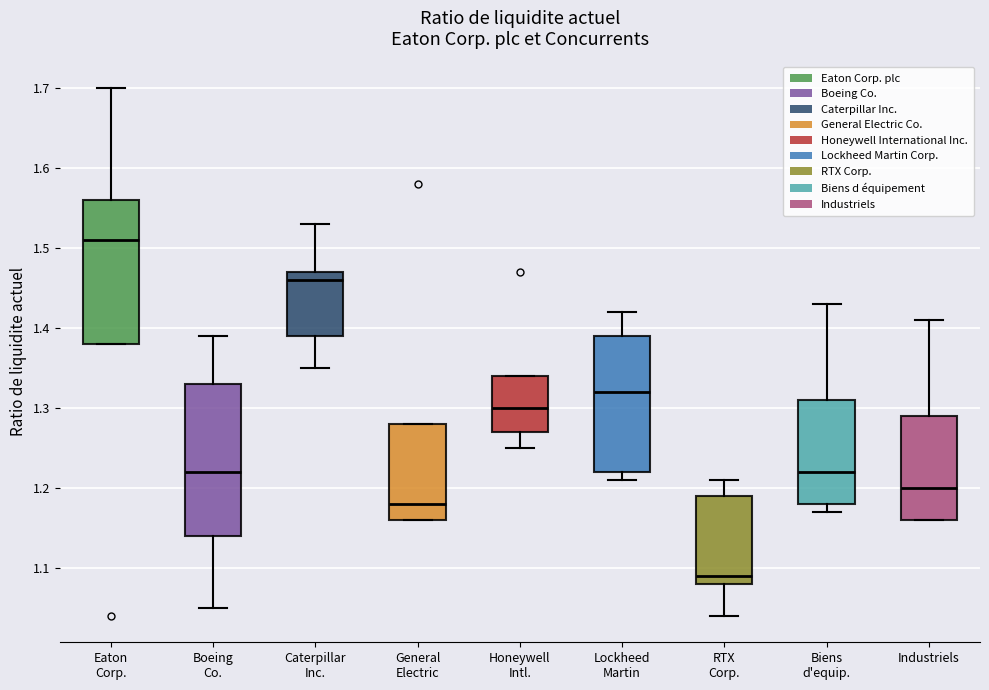

Which box's median line is the highest?

Eaton Corp.